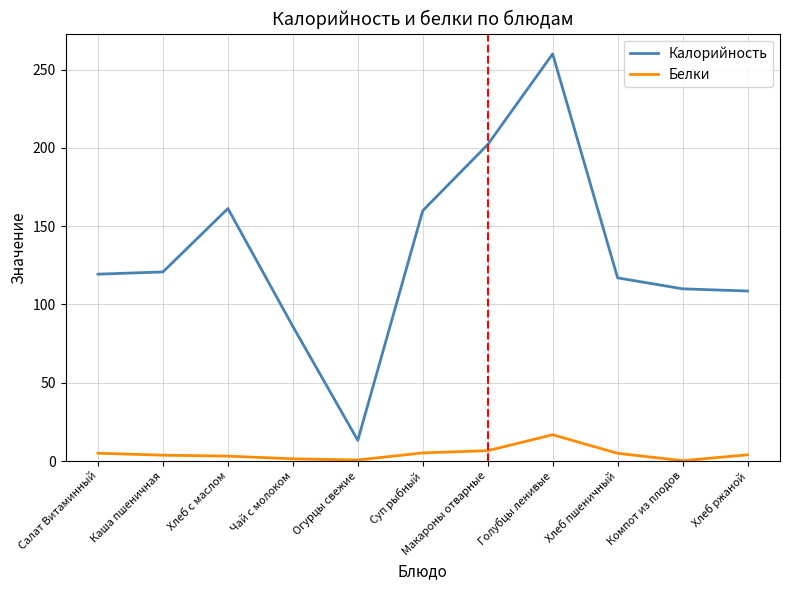

Rank the series at Хлеб с маслом from lowest to highest value.

Белки, Калорийность